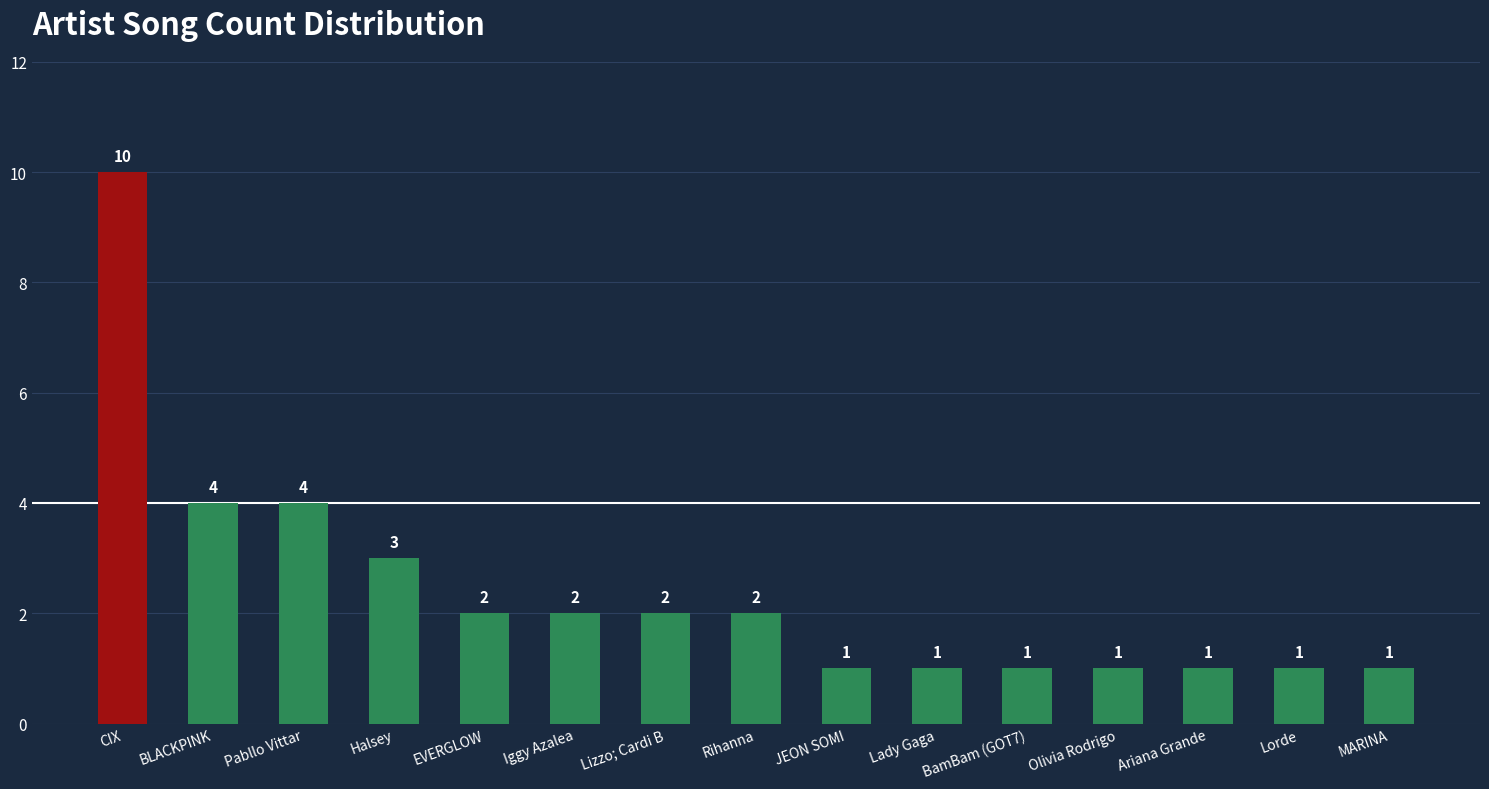

What is the minimum value shown in the chart?

1